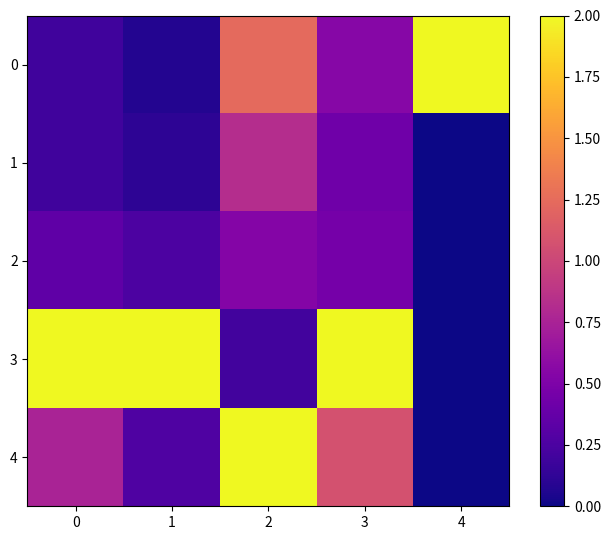

How many series are shown in this chart?

5